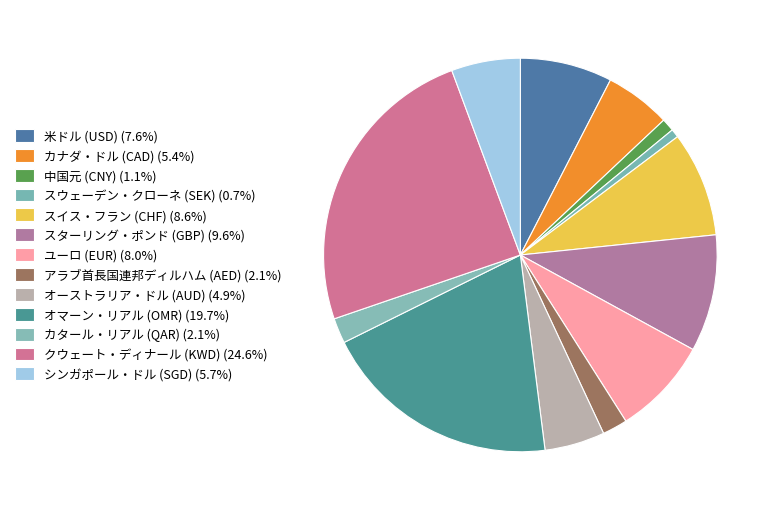

Count the number of slices in the pie.

13